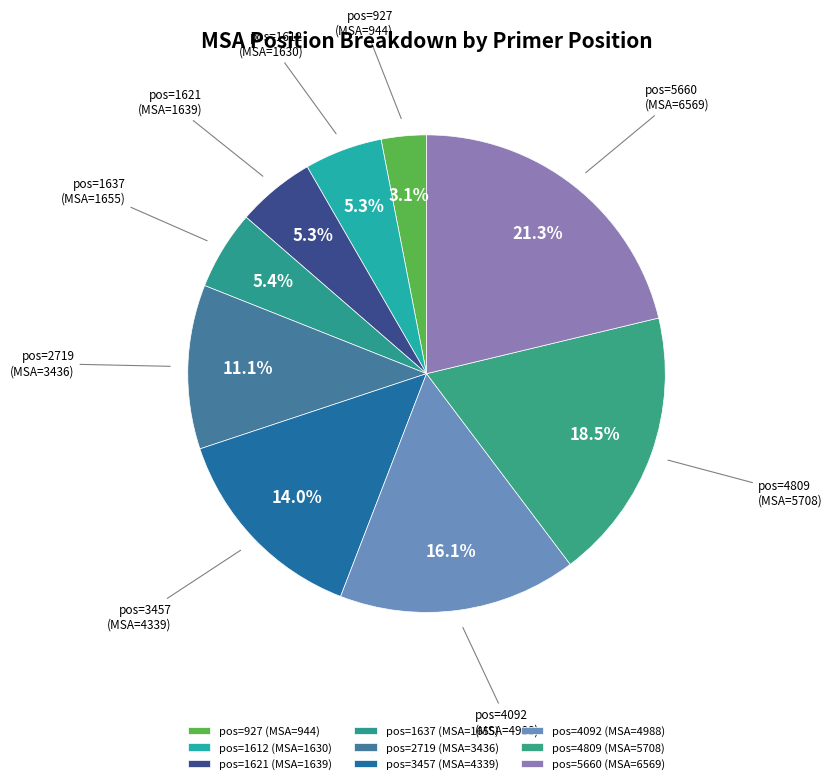

Between pos=5660 and pos=927, which is larger?

pos=5660